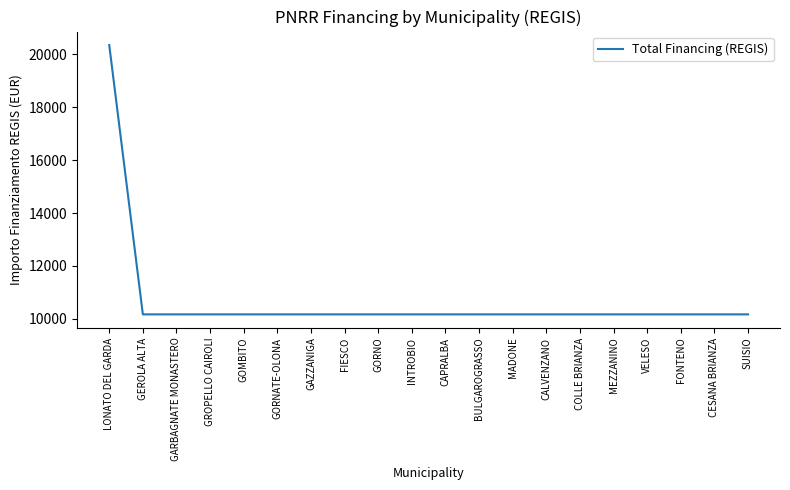

What is the approximate value at FIESCO, to the nearest 100?

10200